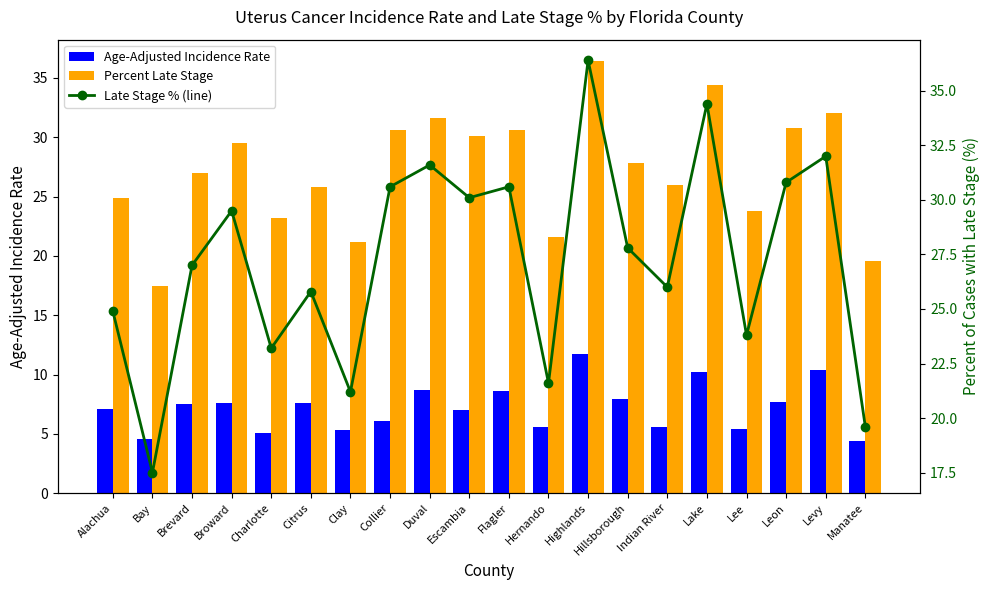

What is the total value across all series at Escambia?

67.2